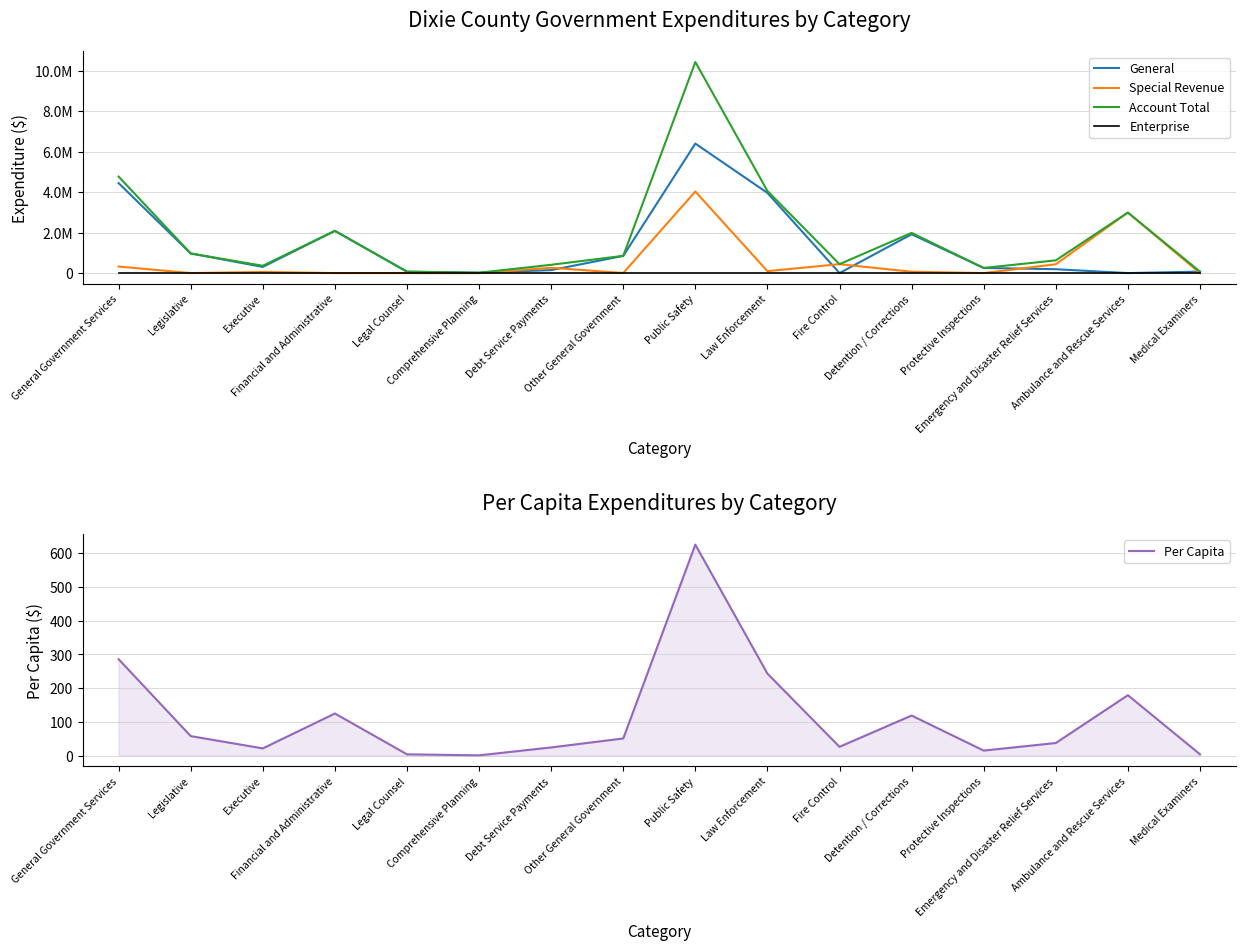

At which category is the sum across all series the highest?

Public Safety